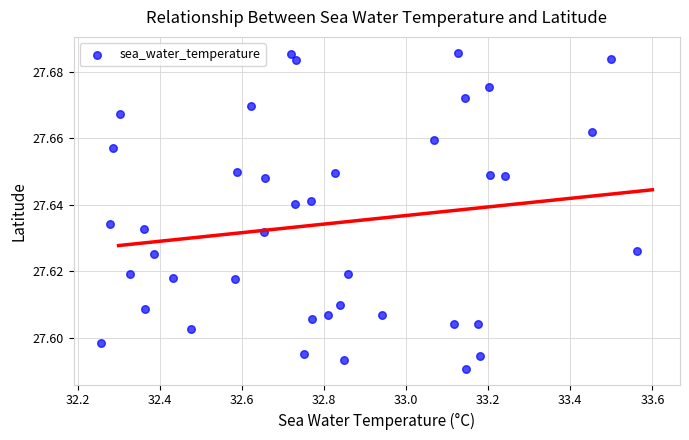

What is the range of X values (max minus min)?

1.3